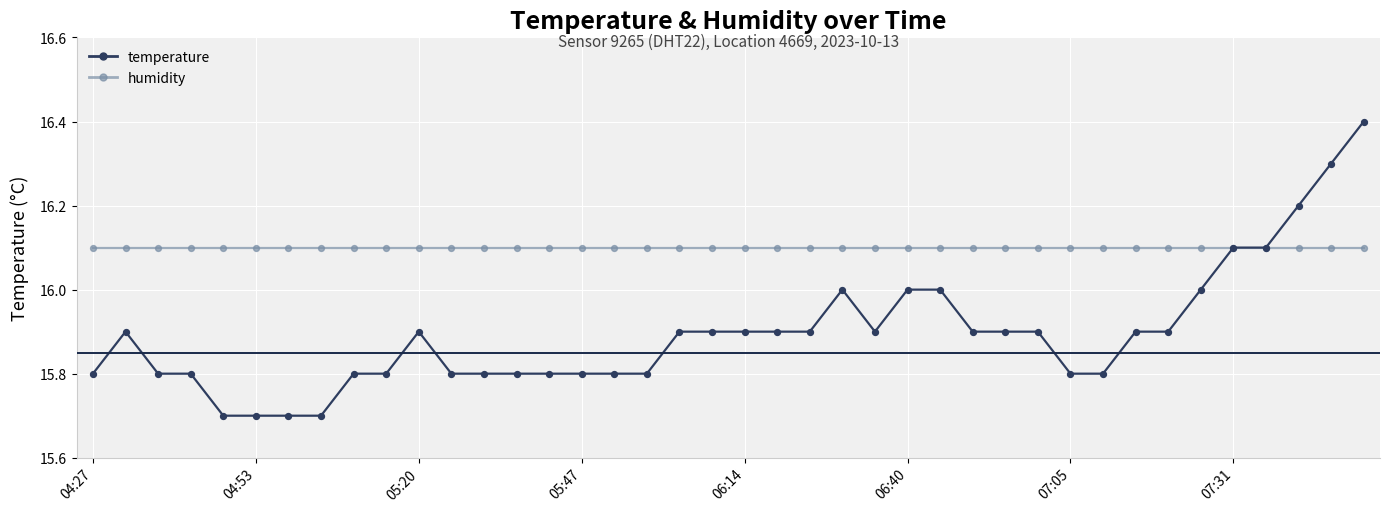

Which series has the largest total across all categories?

humidity